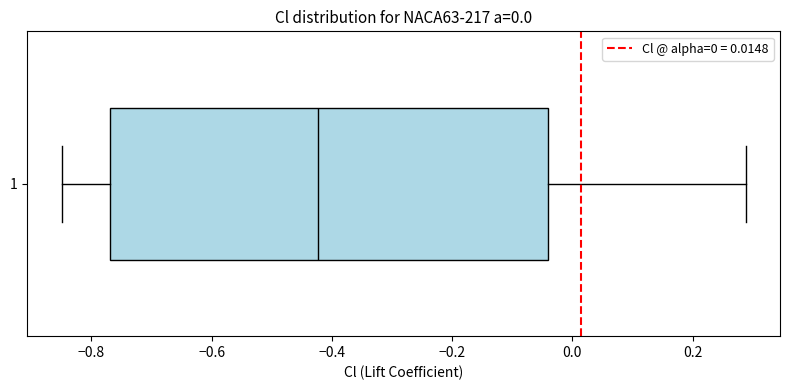

Read this box plot against the x-axis: the position of the median line, the range covered by the box, and the ends of both whiskers. The values are not printed on the chart, so give them approximately, as read against the axis.

median -0.42, box -0.76 to -0.04, whiskers -0.84 to 0.28